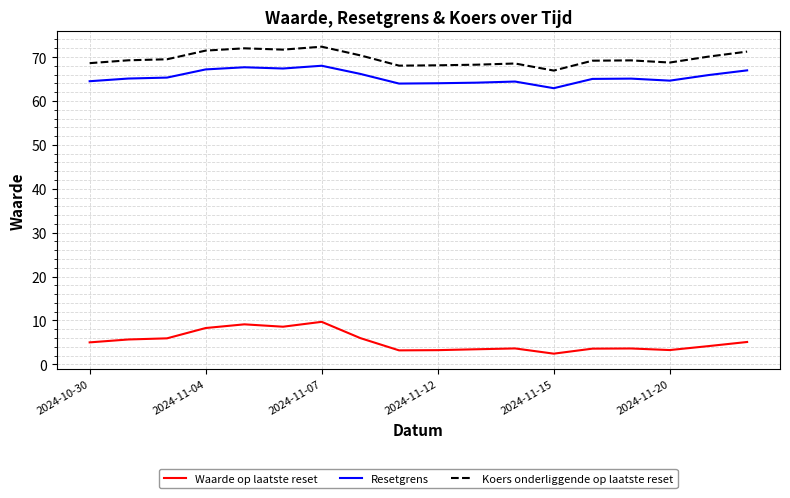

What is the highest value of the Koers onderliggende op laatste reset series?

72.4